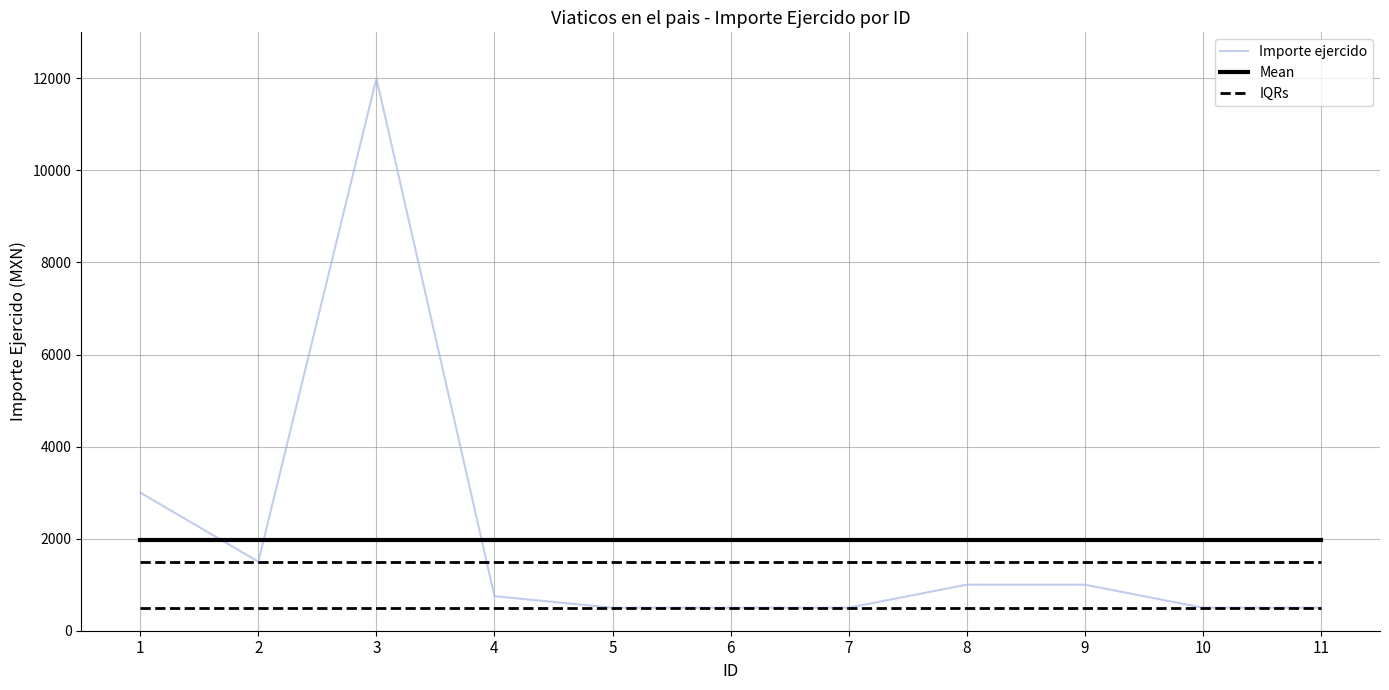

At which label is Importe ejercido closest to 6250?

1